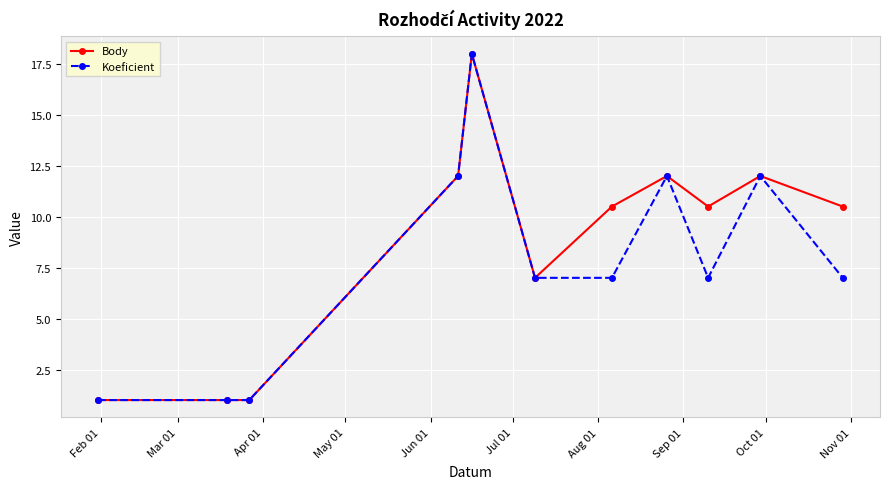

Which series has the largest total across all categories?

Body